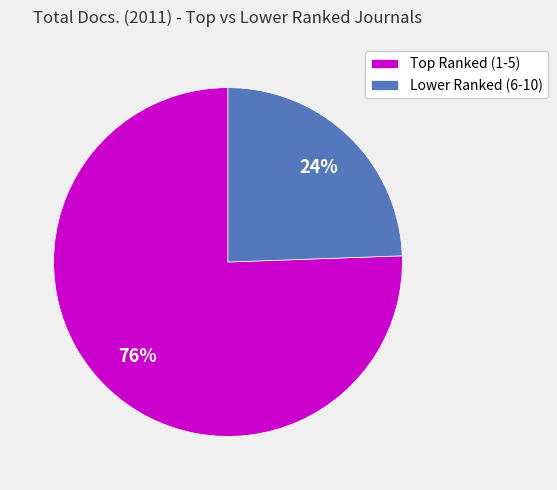

To the nearest percent, what is the average slice percentage?

50%